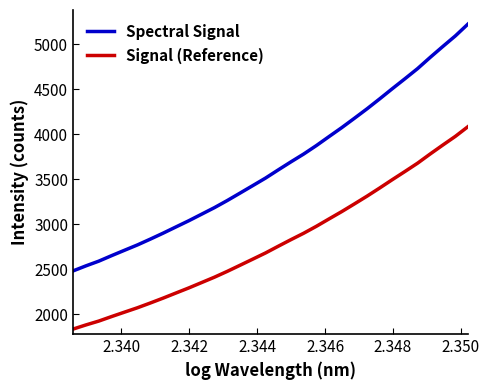

What is the difference between the maximum and minimum values in the Signal (Reference) series?

2249.3